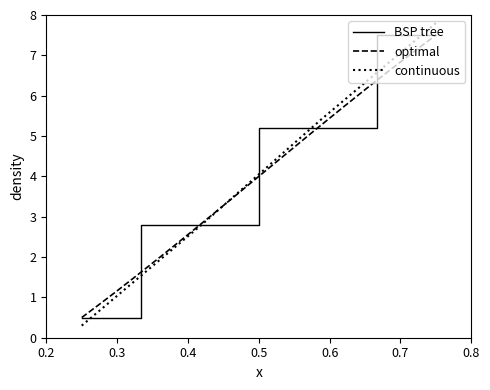

What is the lowest value of the BSP tree series?

0.5